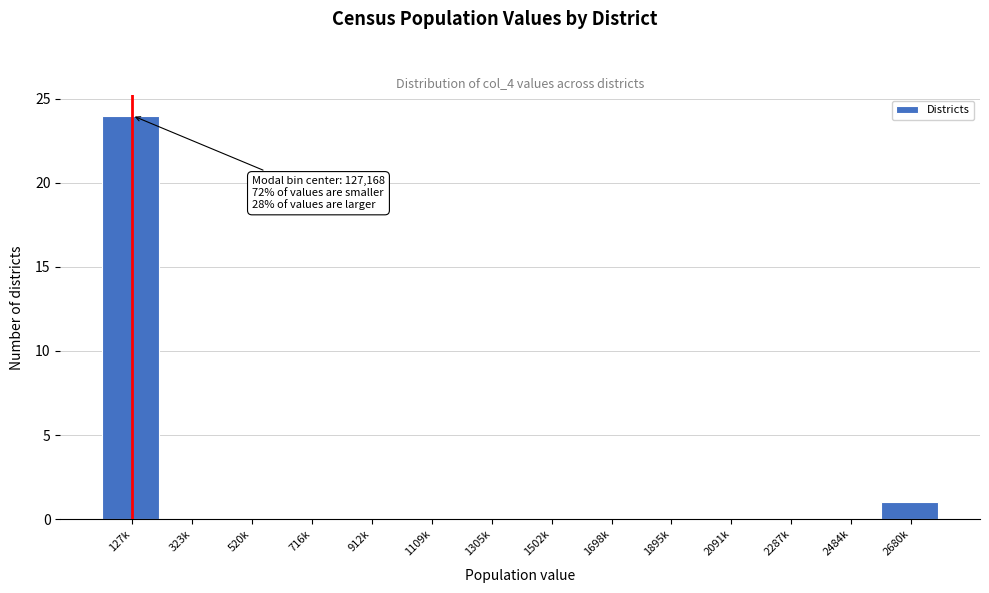

Reading left to right, what are all the values shown in this chart?

127k=24	323k=0	520k=0	716k=0	912k=0	1109k=0	1305k=0	1502k=0	1698k=0	1895k=0	2091k=0	2287k=0	2484k=0	2680k=1